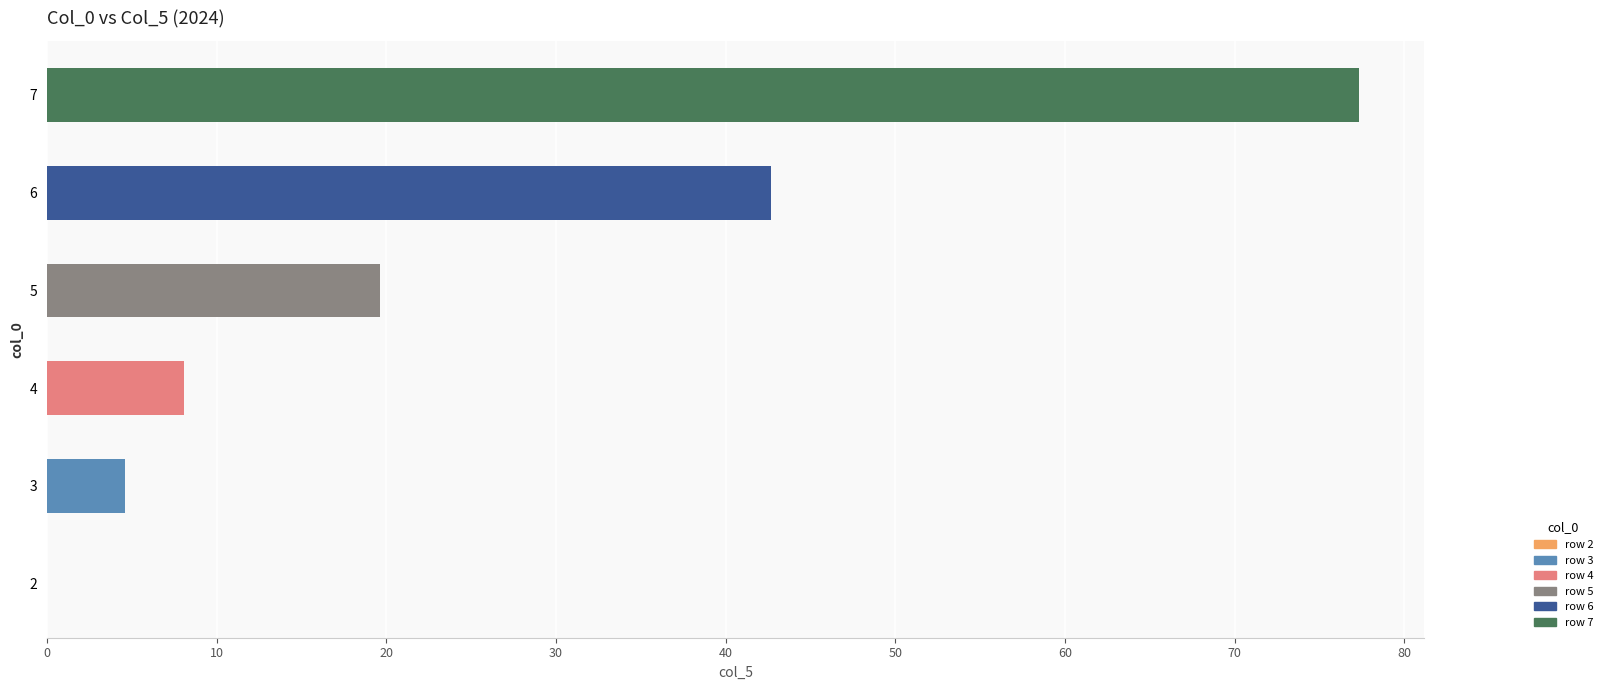

Does the chart contain stacked bars?

No